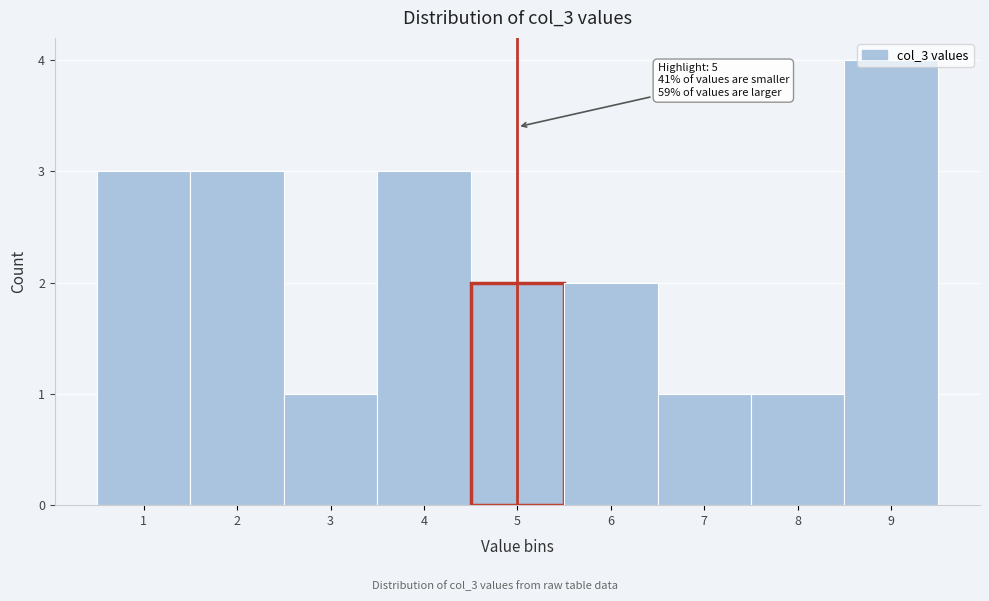

Which range on the x-axis has the tallest bar?

8.5 to 9.5